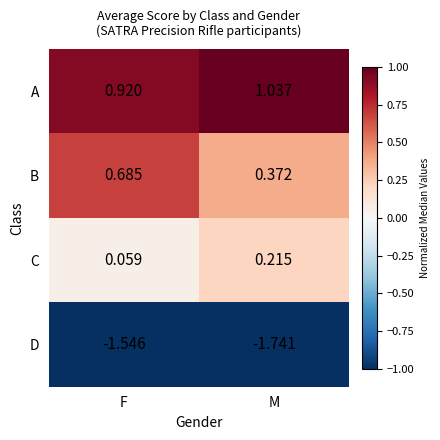

Which series has the largest range (max minus min)?

B